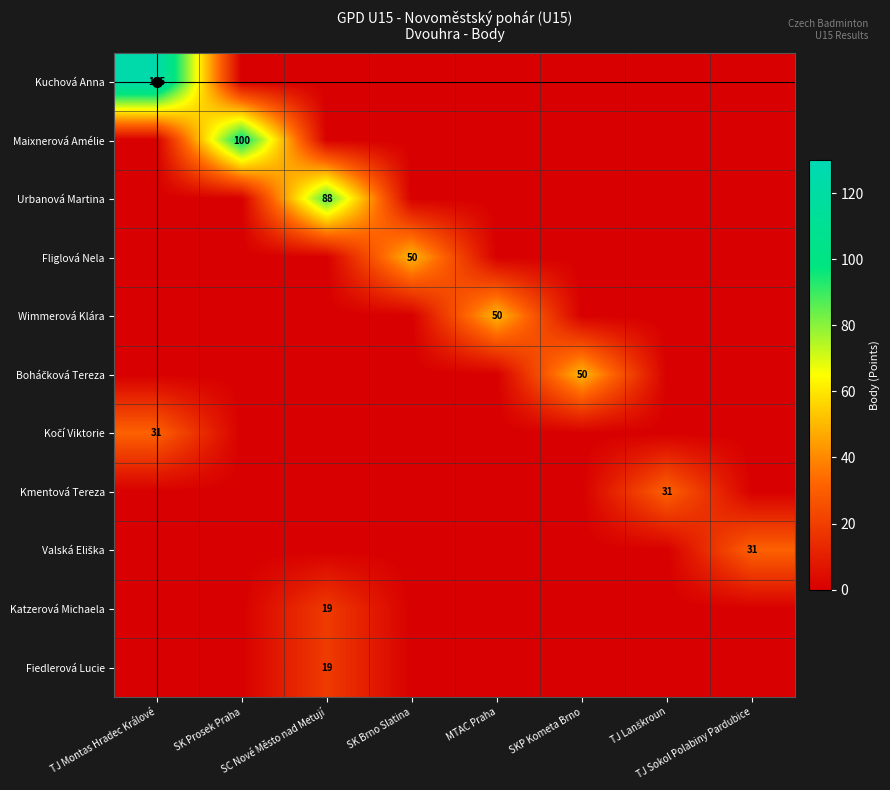

How many values in the Boháčková Tereza series exceed 0?

1